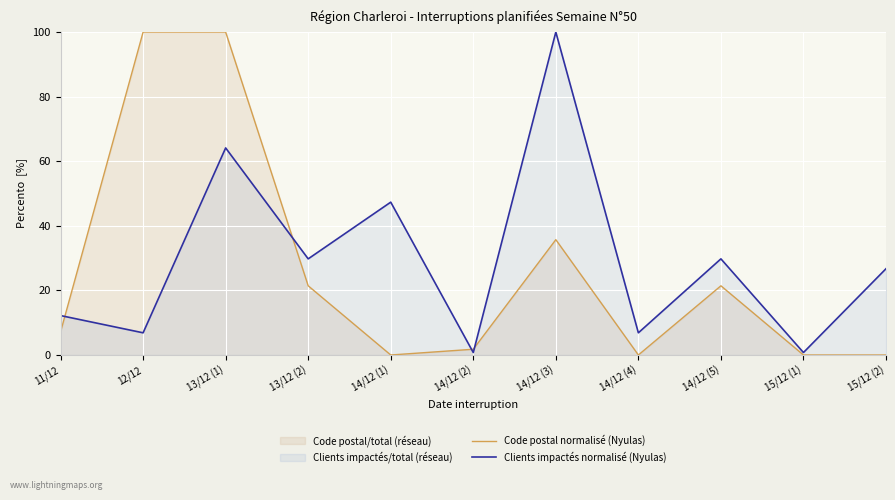

How many times do Clients impactés normalisé (Nyulas) and Code postal normalisé (Nyulas) cross each other?

4